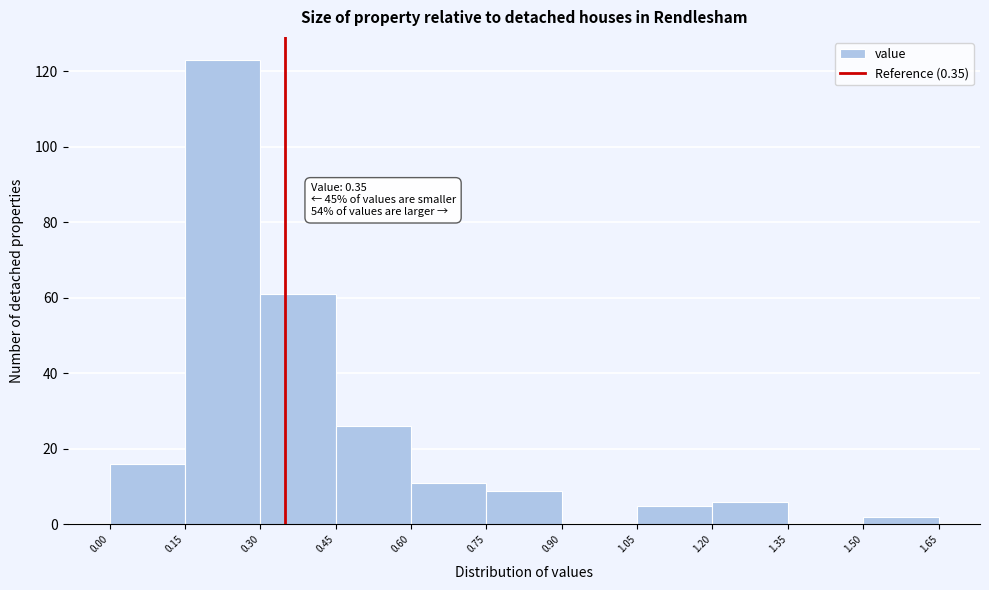

Which range on the x-axis has the tallest bar?

0.15 to 0.30